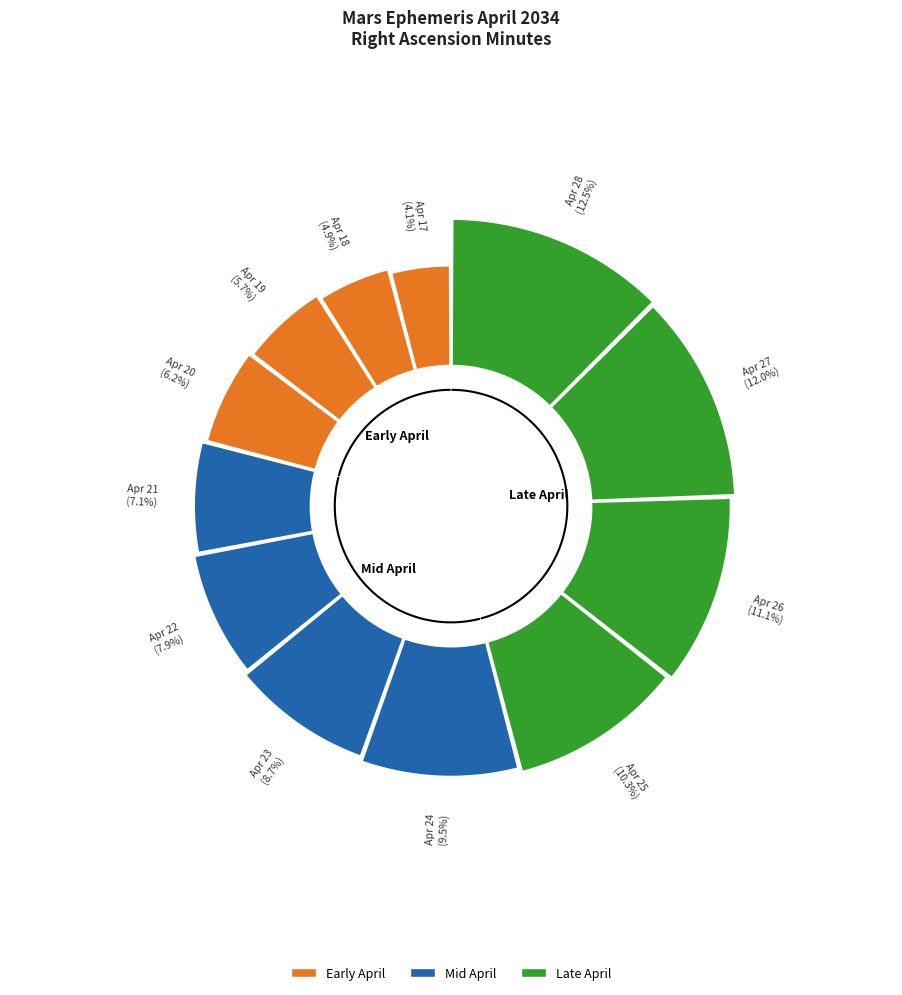

What percentage is the Apr 23 slice, to the nearest percent?

9%